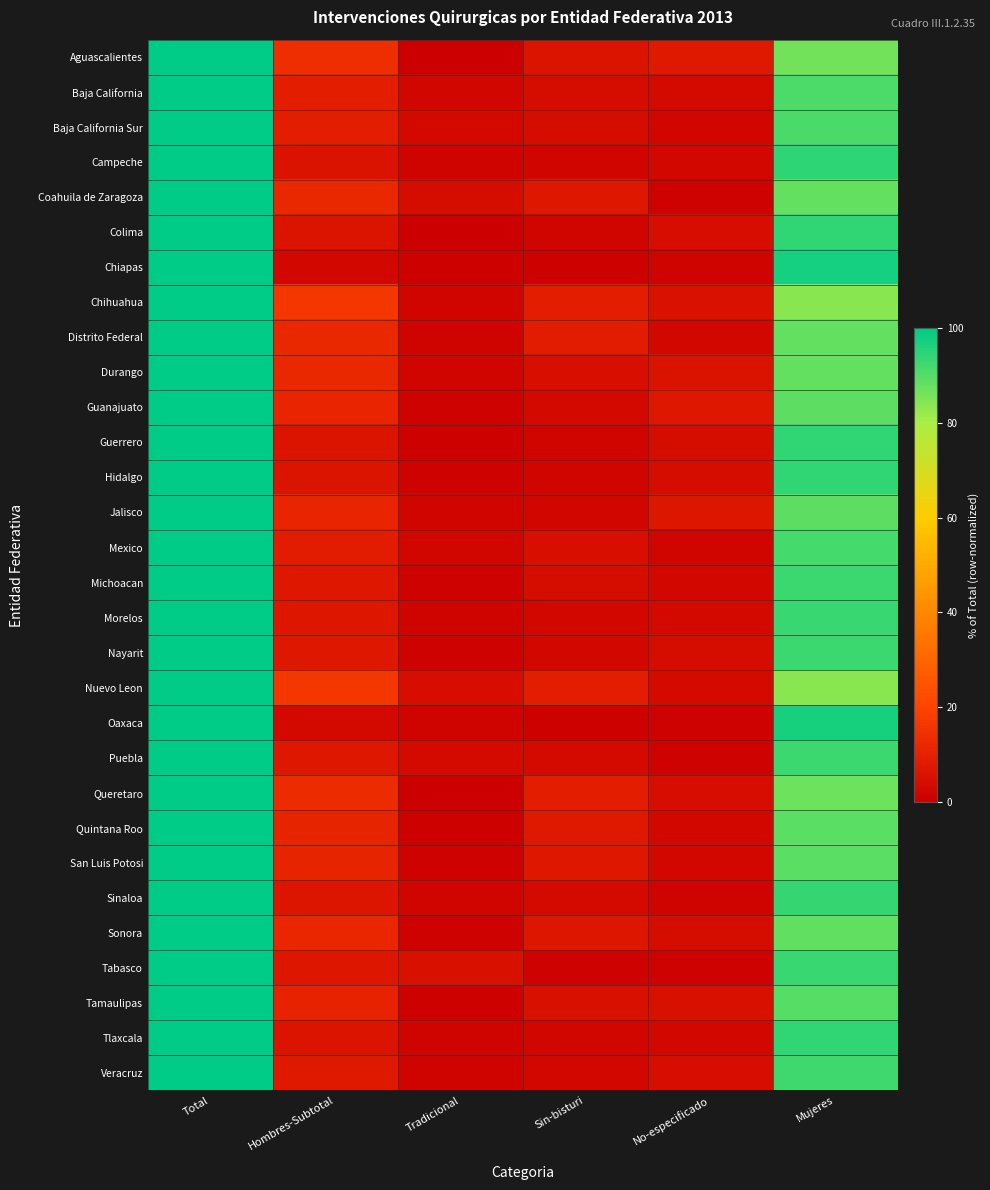

Which has a higher value, Tradicional or Sin-bisturi?

Sin-bisturi